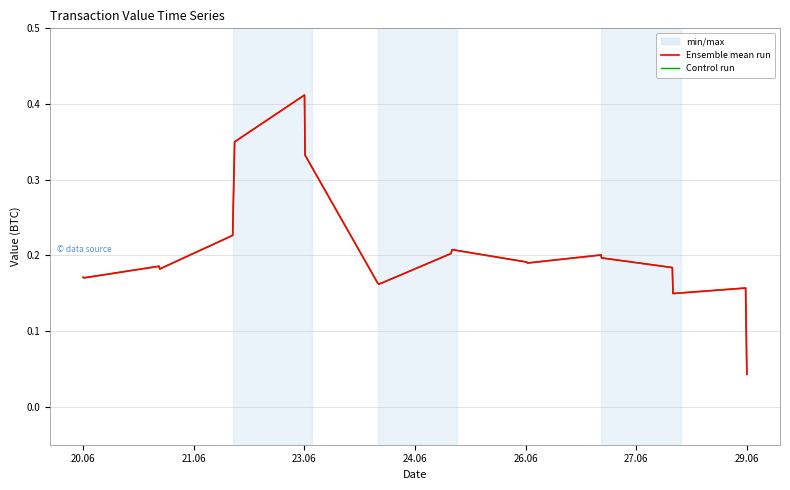

How many lines are shown in the chart?

2